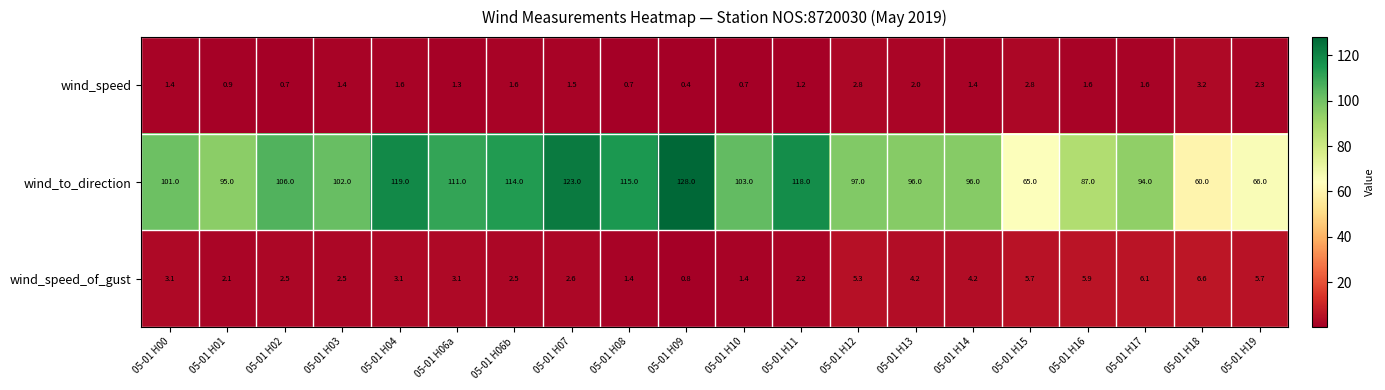

Between 05-01 H11 and 05-01 H19, which series saw the biggest shift?

wind_to_direction